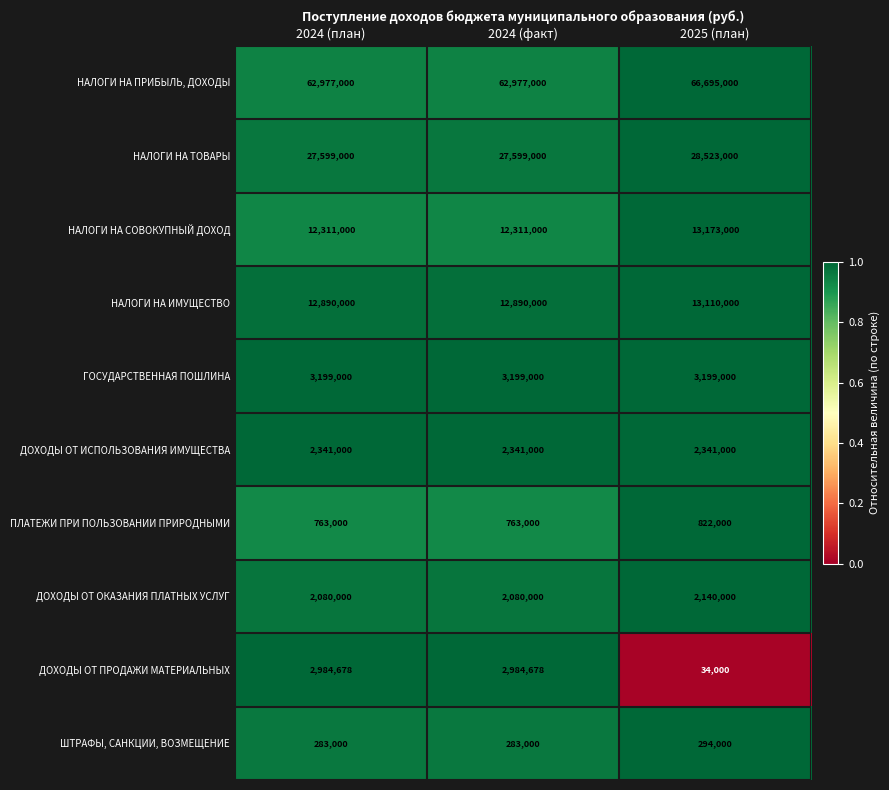

Reading left to right, transcribe all the data shown in this chart.

НАЛОГИ НА ПРИБЫЛЬ, ДОХОДЫ: 2024 (план)=62977000	2024 (факт)=62977000	2025 (план)=66695000
НАЛОГИ НА ТОВАРЫ: 2024 (план)=27599000	2024 (факт)=27599000	2025 (план)=28523000
НАЛОГИ НА СОВОКУПНЫЙ ДОХОД: 2024 (план)=12311000	2024 (факт)=12311000	2025 (план)=13173000
НАЛОГИ НА ИМУЩЕСТВО: 2024 (план)=12890000	2024 (факт)=12890000	2025 (план)=13110000
ГОСУДАРСТВЕННАЯ ПОШЛИНА: 2024 (план)=3199000	2024 (факт)=3199000	2025 (план)=3199000
ДОХОДЫ ОТ ИСПОЛЬЗОВАНИЯ ИМУЩЕСТВА: 2024 (план)=2341000	2024 (факт)=2341000	2025 (план)=2341000
ПЛАТЕЖИ ПРИ ПОЛЬЗОВАНИИ ПРИРОДНЫМИ: 2024 (план)=763000	2024 (факт)=763000	2025 (план)=822000
ДОХОДЫ ОТ ОКАЗАНИЯ ПЛАТНЫХ УСЛУГ: 2024 (план)=2080000	2024 (факт)=2080000	2025 (план)=2140000
ДОХОДЫ ОТ ПРОДАЖИ МАТЕРИАЛЬНЫХ: 2024 (план)=2984678	2024 (факт)=2984678	2025 (план)=34000
ШТРАФЫ, САНКЦИИ, ВОЗМЕЩЕНИЕ: 2024 (план)=283000	2024 (факт)=283000	2025 (план)=294000